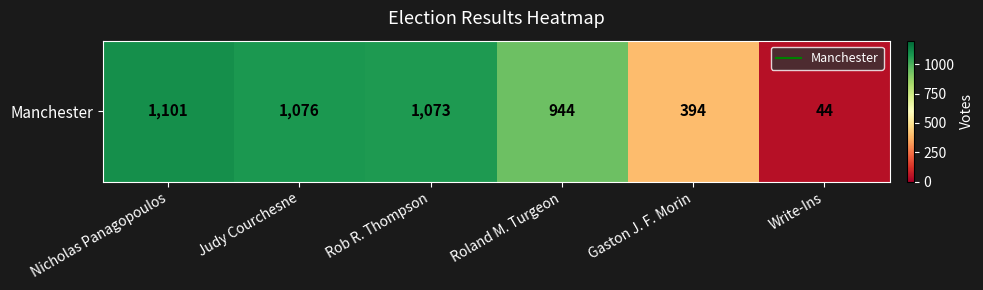

What value does the data have at Write-Ins, to the nearest 50?

50